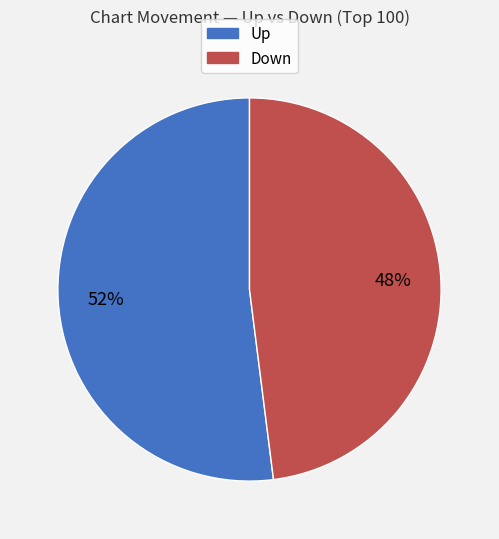

Which slice represents more than half of the pie?

Up